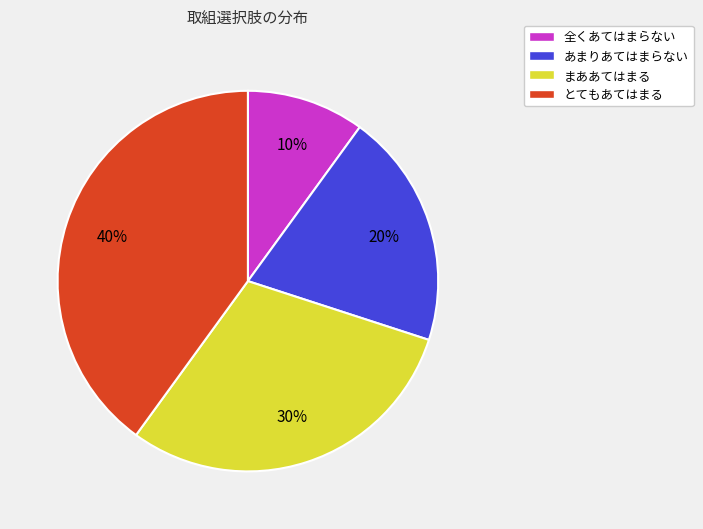

What is the smallest slice in the pie chart?

全くあてはまらない